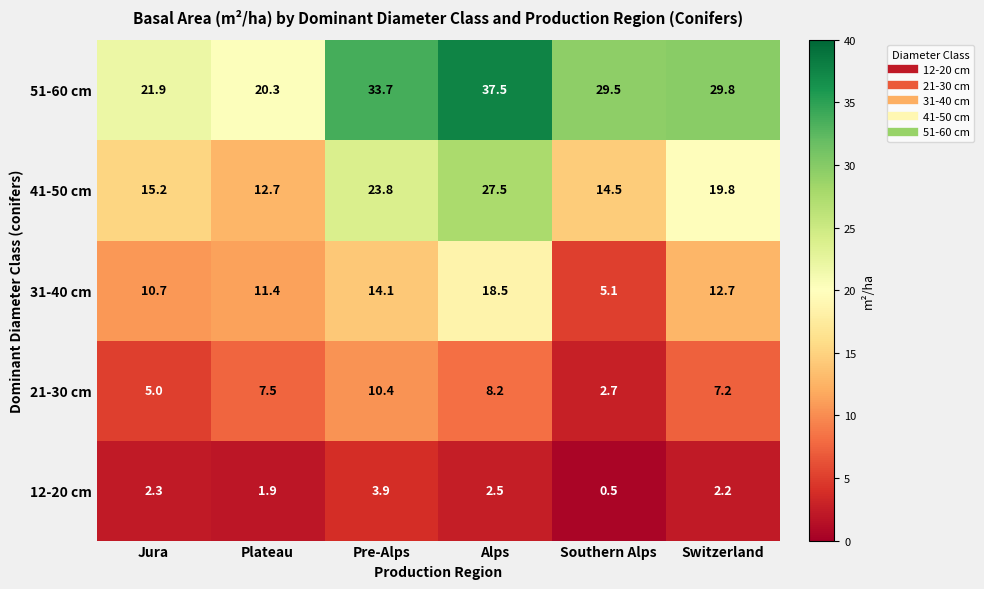

Which series changed the most between Jura and Pre-Alps?

51-60 cm